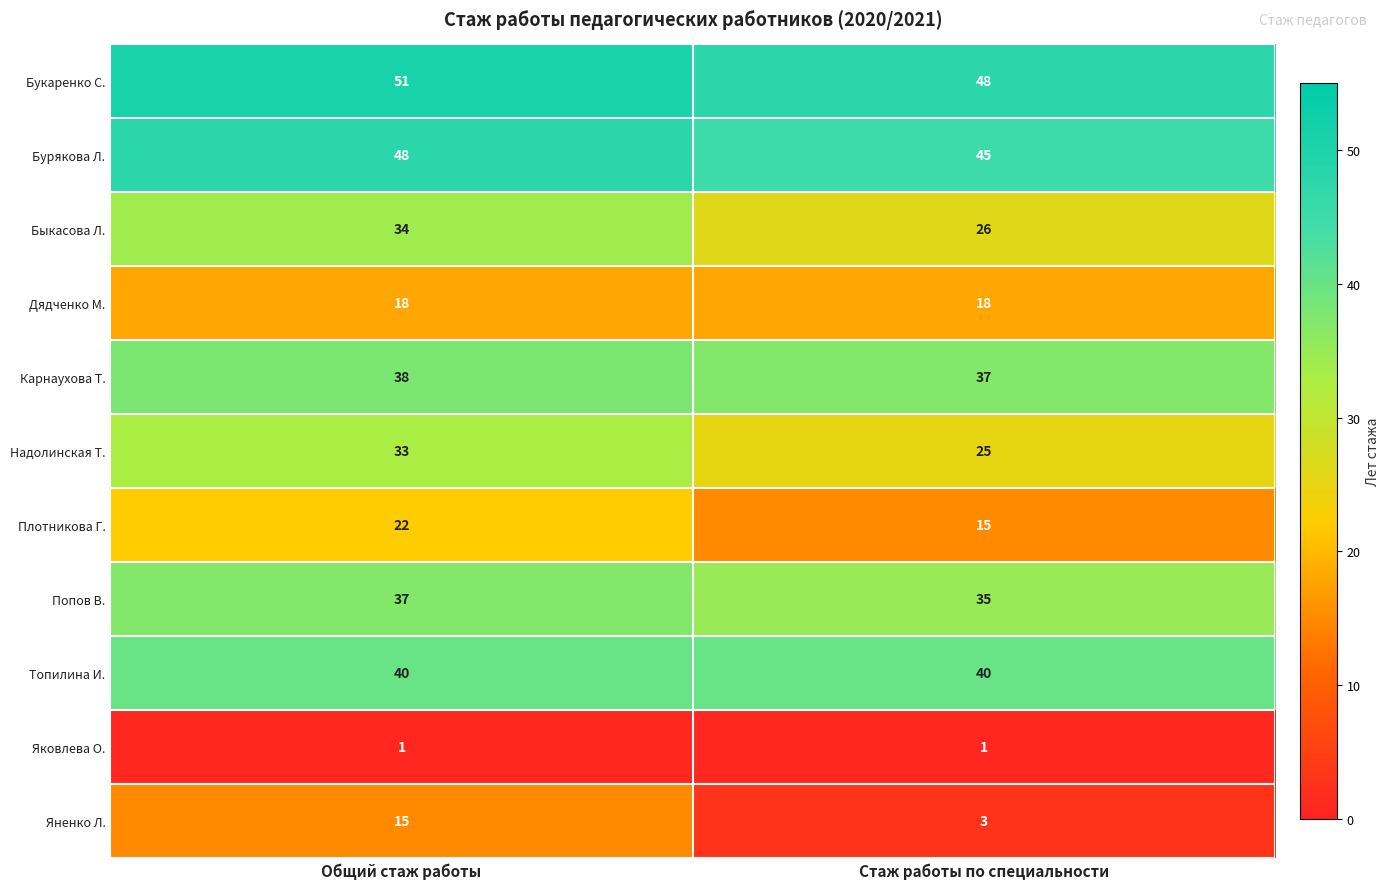

The value of Бурякова Л. at Общий стаж работы is 66. True or false?

False